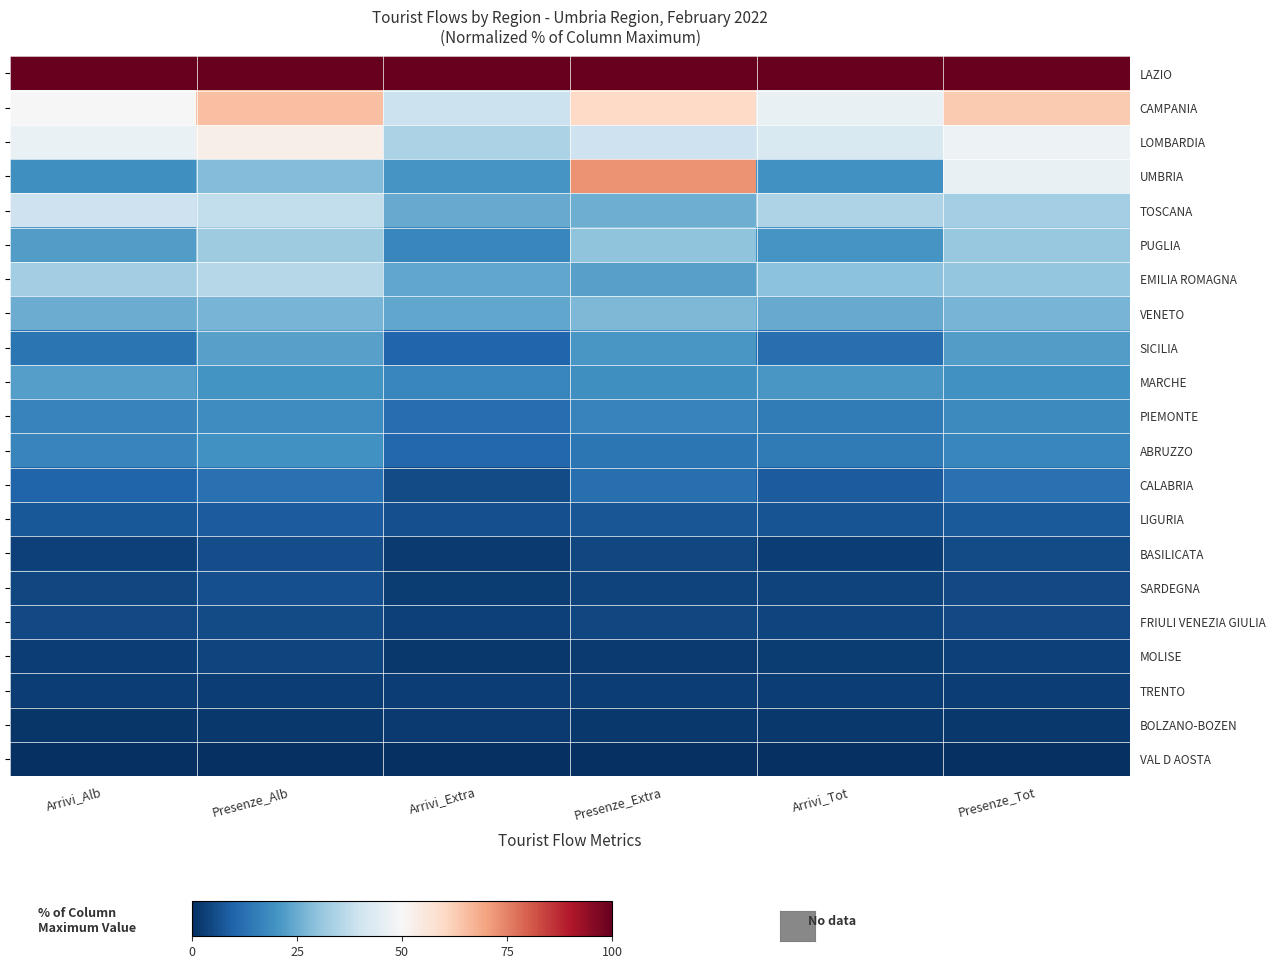

True or false: TOSCANA has a value of 15.8 at Presenze_Extra.

False